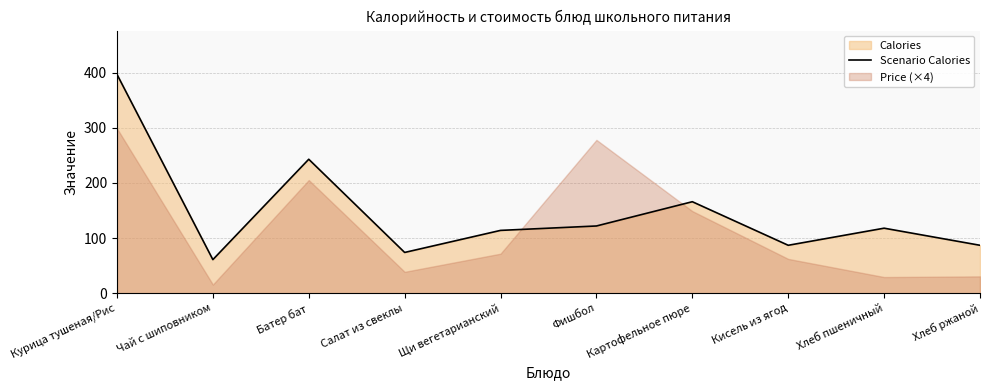

Reading left to right, transcribe all the data shown in this chart.

Курица тушеная/Рис=397	Чай с шиповником=61	Батер бат=243	Салат из свеклы=74	Щи вегетарианский=114	Фишбол=122	Картофельное пюре=166	Кисель из ягод=87	Хлеб пшеничный=118	Хлеб ржаной=87